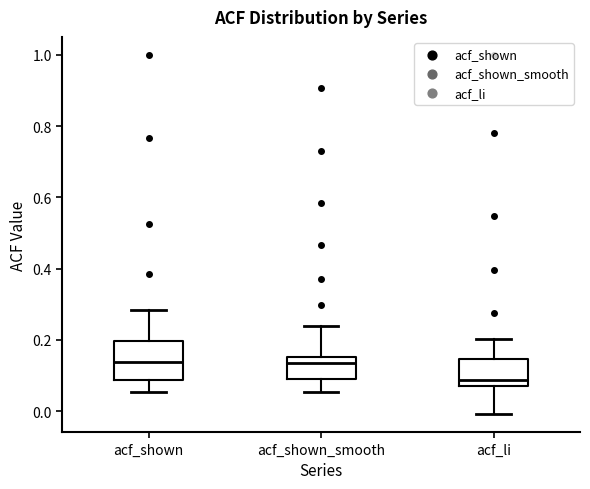

Where does the median line of the box for acf_shown sit on the y-axis? The values are not printed on the chart, so give them approximately, as read against the axis.

0.14